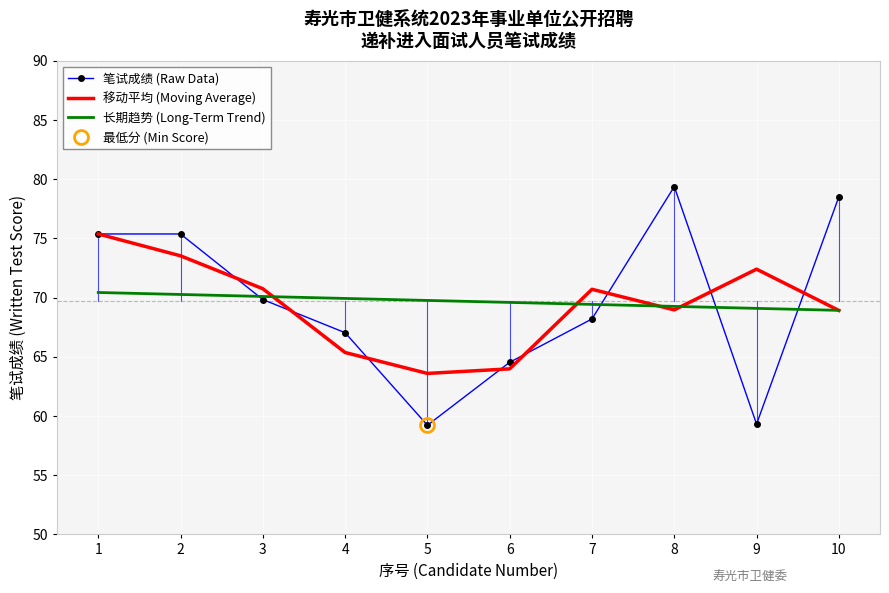

Reading left to right, what are all the values shown in this chart?

笔试成绩 (Raw Data): 1=75.4	2=75.4	3=69.8	4=67.0	5=59.2	6=64.5	7=68.2	8=79.4	9=59.3	10=78.5
移动平均 (Moving Average): 1=75.4	2=73.5	3=70.8	4=65.4	5=63.6	6=64.0	7=70.7	8=69.0	9=72.4	10=68.9
长期趋势 (Long-Term Trend): 1=70.4	2=70.3	3=70.1	4=69.9	5=69.8	6=69.6	7=69.4	8=69.3	9=69.1	10=68.9